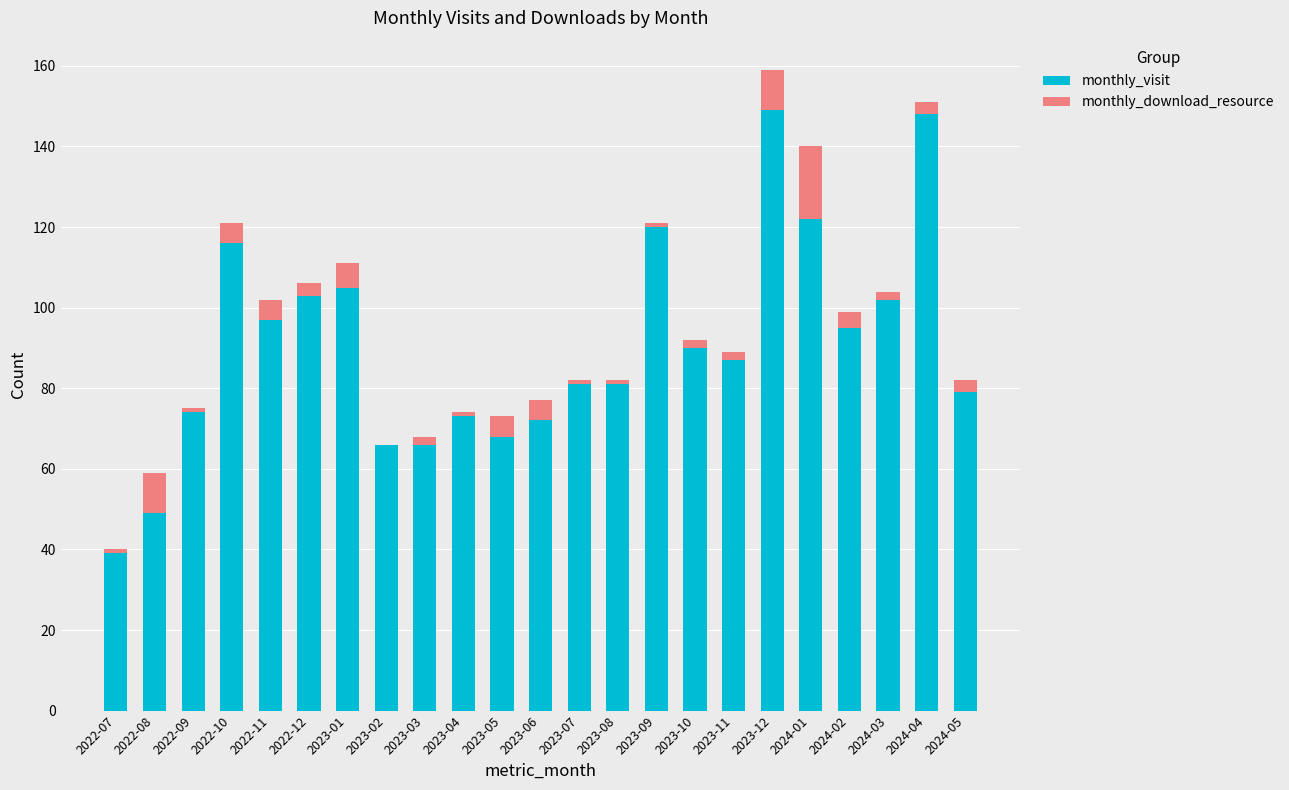

How many data points does each series have?

23